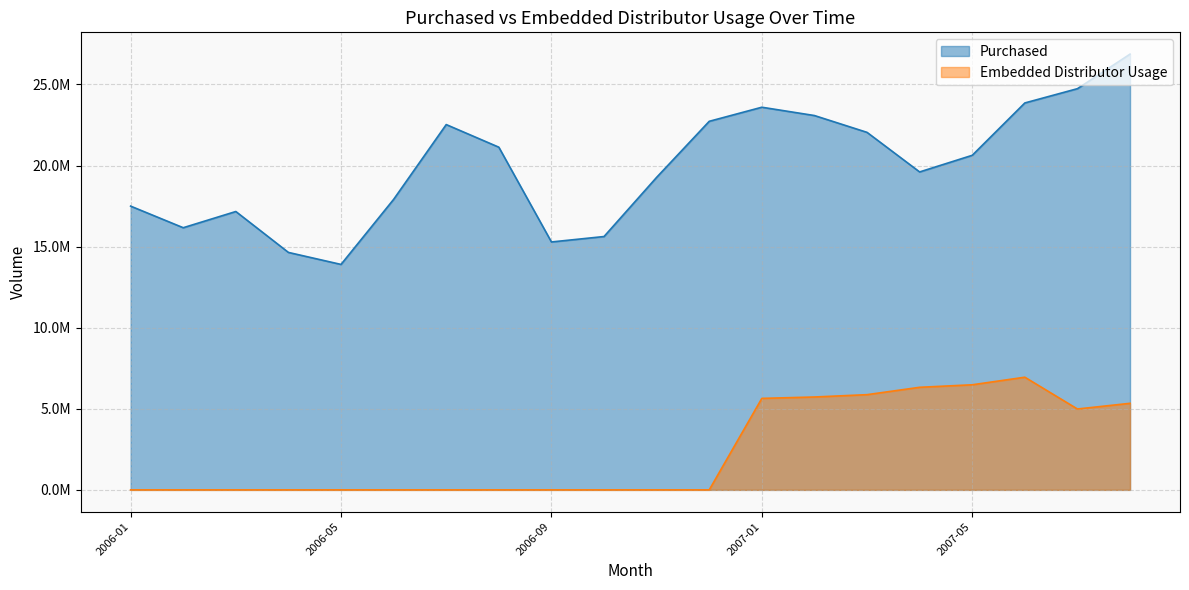

Reading left to right, list all the values displayed in this chart.

Purchased: 2006-01=17495990.0	2006-02=16164900.0	2006-03=17164270.0	2006-04=14641220.0	2006-05=13901070.0	2006-06=17912530.0	2006-07=22524750.0	2006-08=21130000.0	2006-09=15286330.0	2006-10=15621710.0	2006-11=19270390.0	2006-12=22725770.0	2007-01=23594230.0	2007-02=23081780.0	2007-03=22044680.0	2007-04=19604320.0	2007-05=20629530.0	2007-06=23858190.0	2007-07=24738400.0	2007-08=26868930.0
Embedded Distributor Usage: 2006-01=0.0	2006-02=0.0	2006-03=0.0	2006-04=0.0	2006-05=0.0	2006-06=0.0	2006-07=0.0	2006-08=0.0	2006-09=0.0	2006-10=0.0	2006-11=0.0	2006-12=0.0	2007-01=5640928.9	2007-02=5726856.6	2007-03=5870658.4	2007-04=6324876.2	2007-05=6479920.0	2007-06=6947011.5	2007-07=4986922.7	2007-08=5337196.0